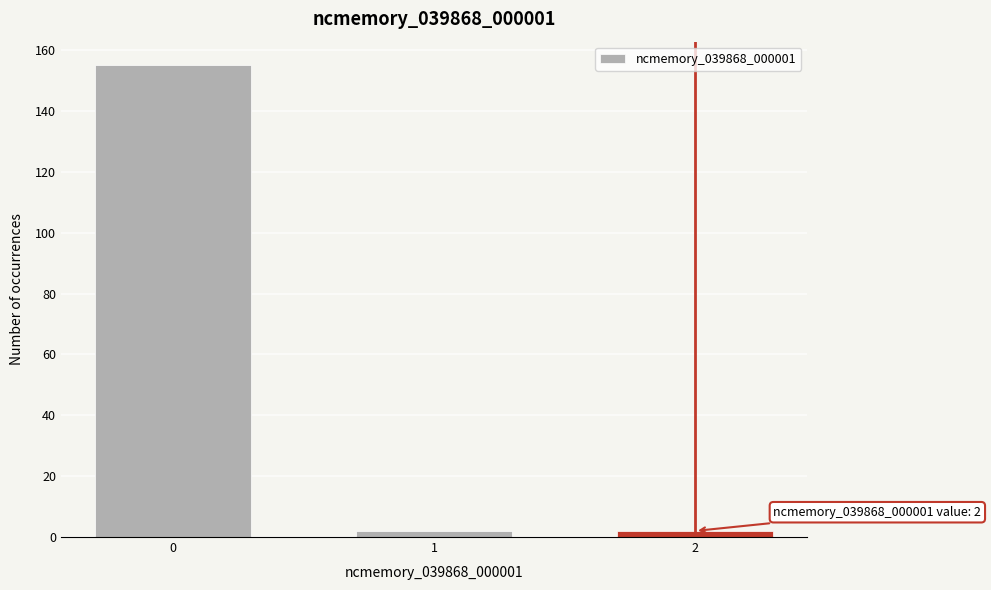

Reading right to left, list all the values displayed in this chart.

2	2	155